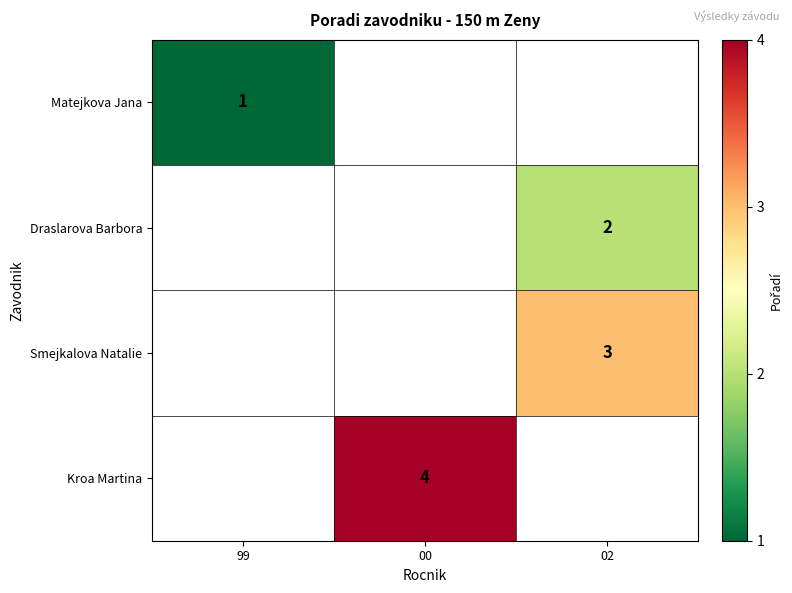

The Matejkova Jana series shows 1 at 99. True or false?

True